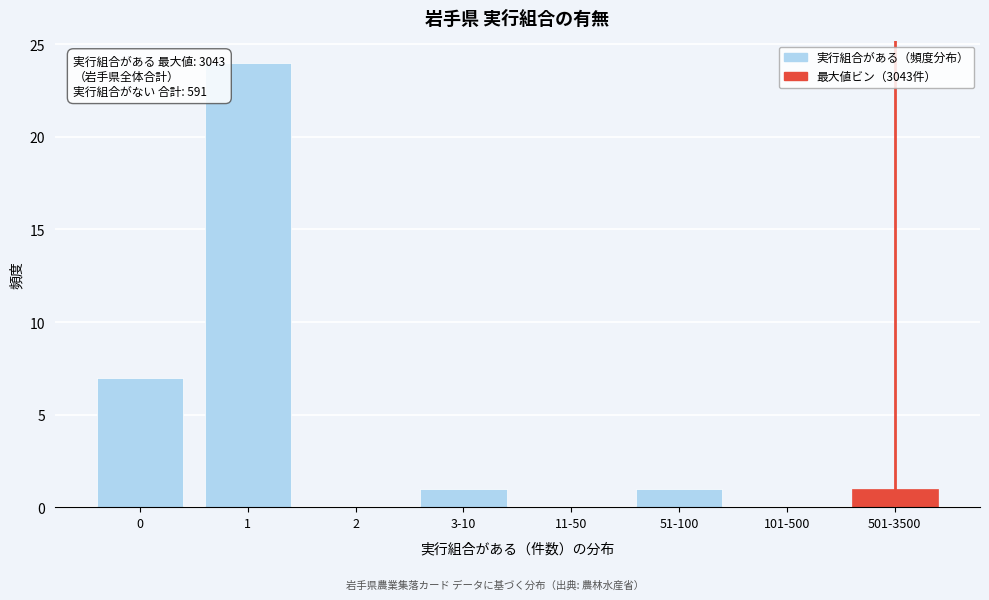

Reading left to right, list all the values displayed in this chart.

0=7	1=24	2=0	3-10=1	11-50=0	51-100=1	101-500=0	501-3500=1